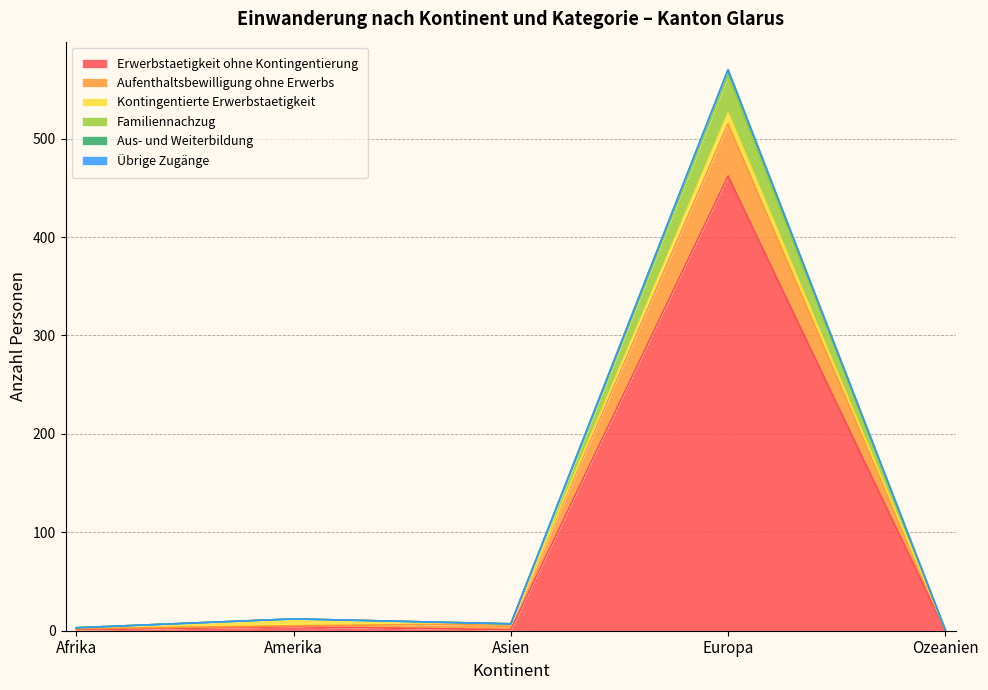

What is the value of the Erwerbstaetigkeit ohne Kontingentierung point at the 4th from the left?

462